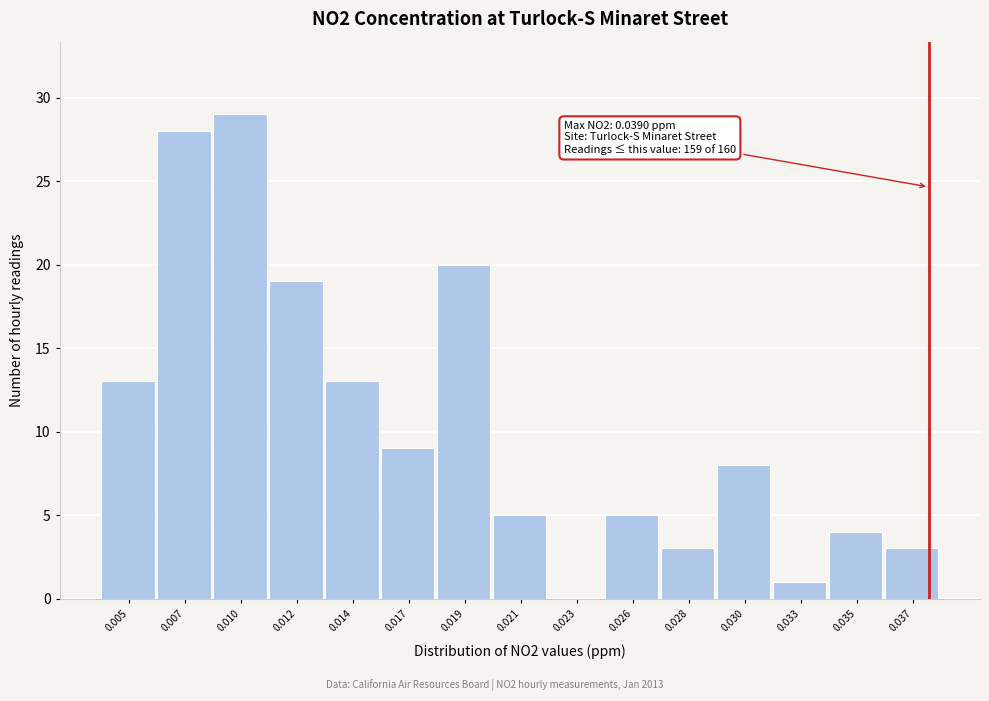

Reading left to right, extract all data points from this chart.

0.005=13	0.007=28	0.010=29	0.012=19	0.014=13	0.017=9	0.019=20	0.021=5	0.023=0	0.026=5	0.028=3	0.030=8	0.033=1	0.035=4	0.037=3